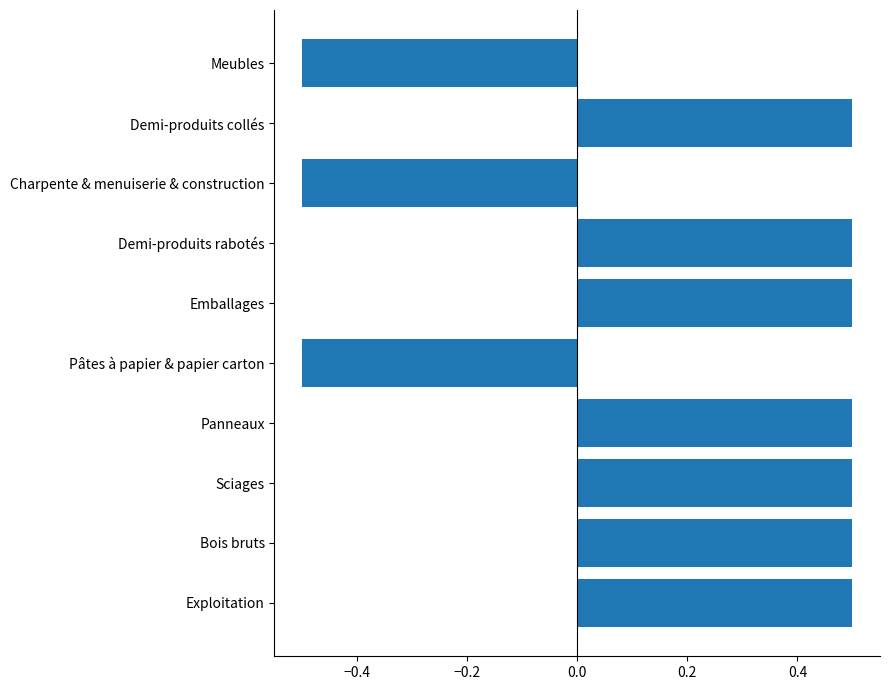

How many positive values are there?

7